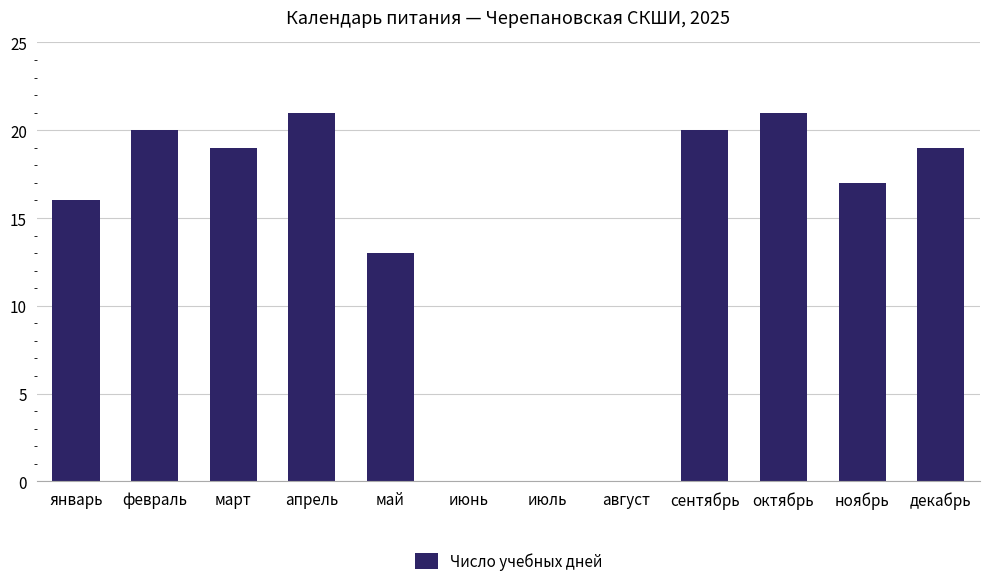

What is the average value?

14